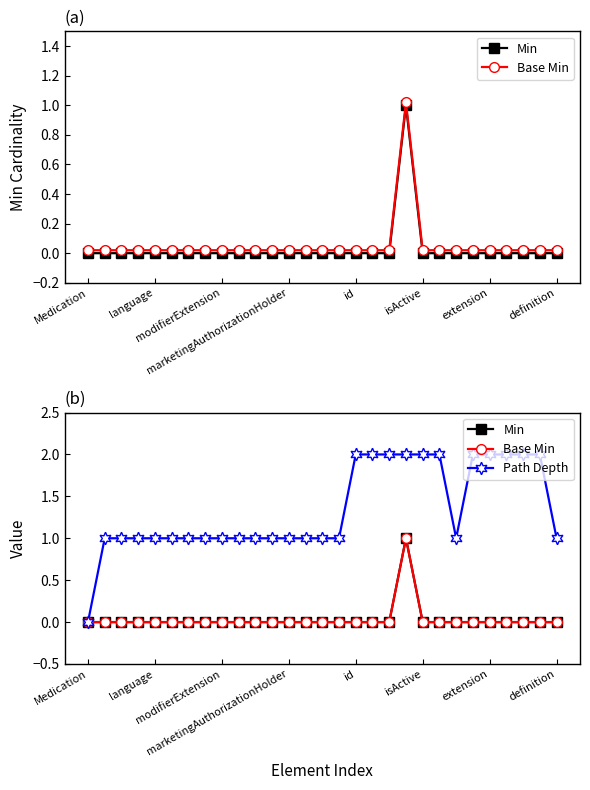

What is the difference between the second highest and minimum values in the Path Depth series?

2